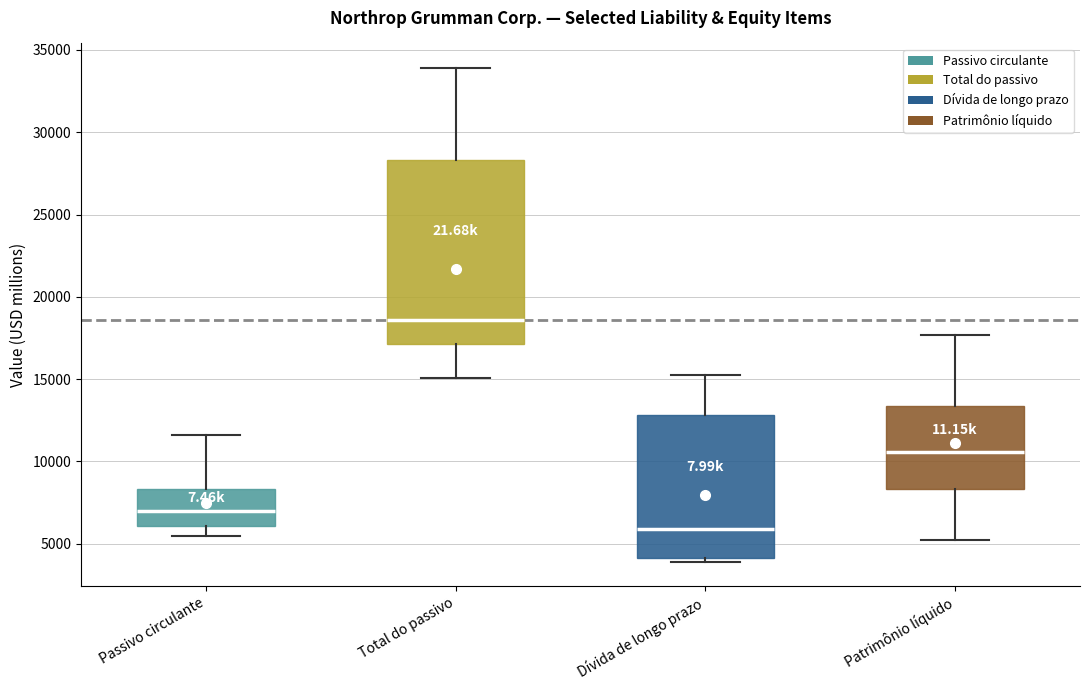

Which box is the tallest, from its lower edge to its upper edge?

Total do passivo